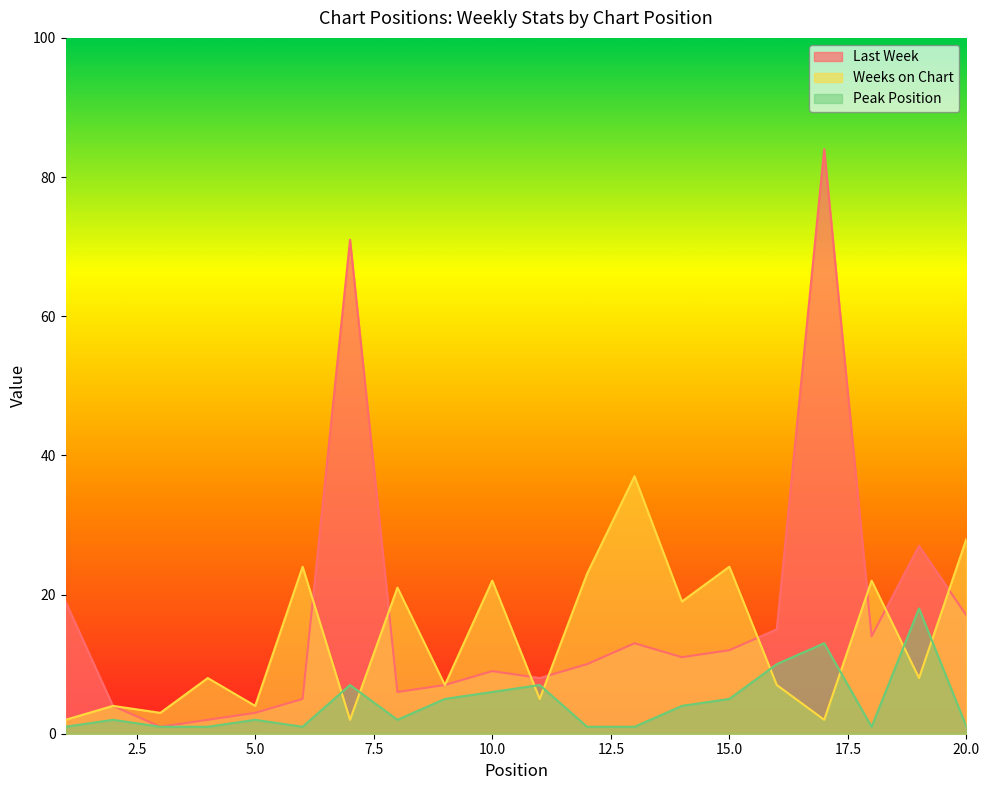

Where is the first local minimum for Weeks on Chart?

3